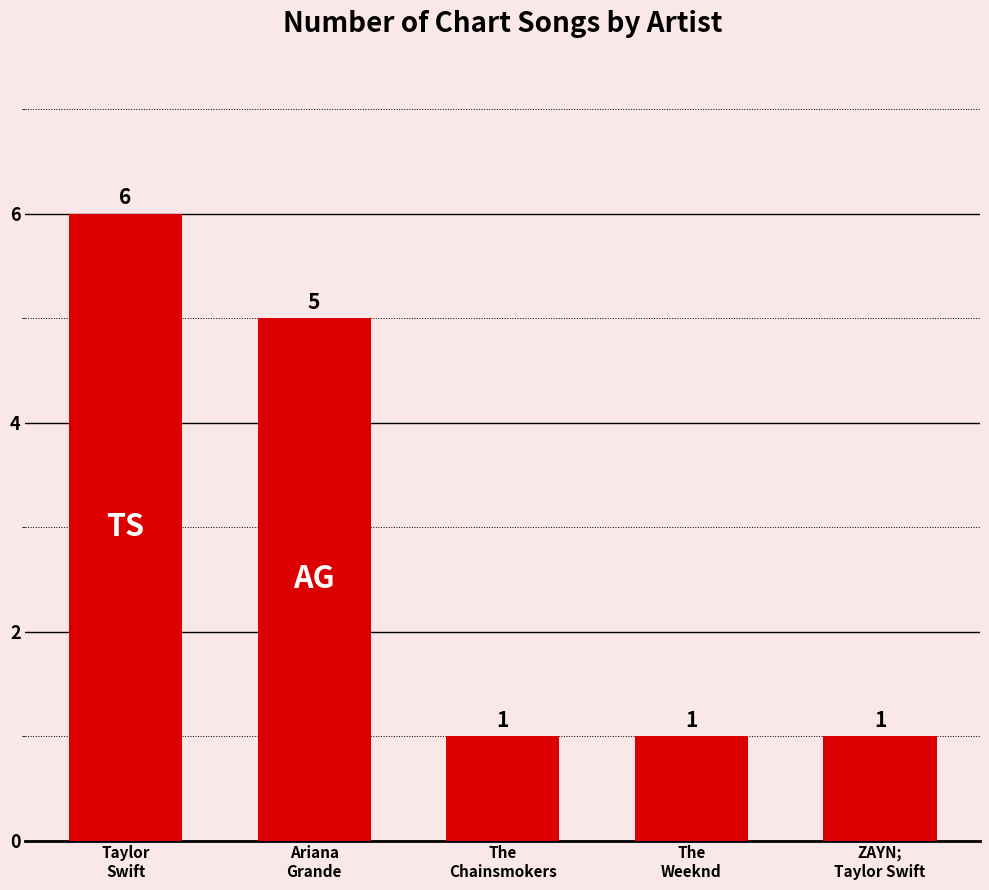

At which category does the chart reach its peak across all series?

Taylor
Swift